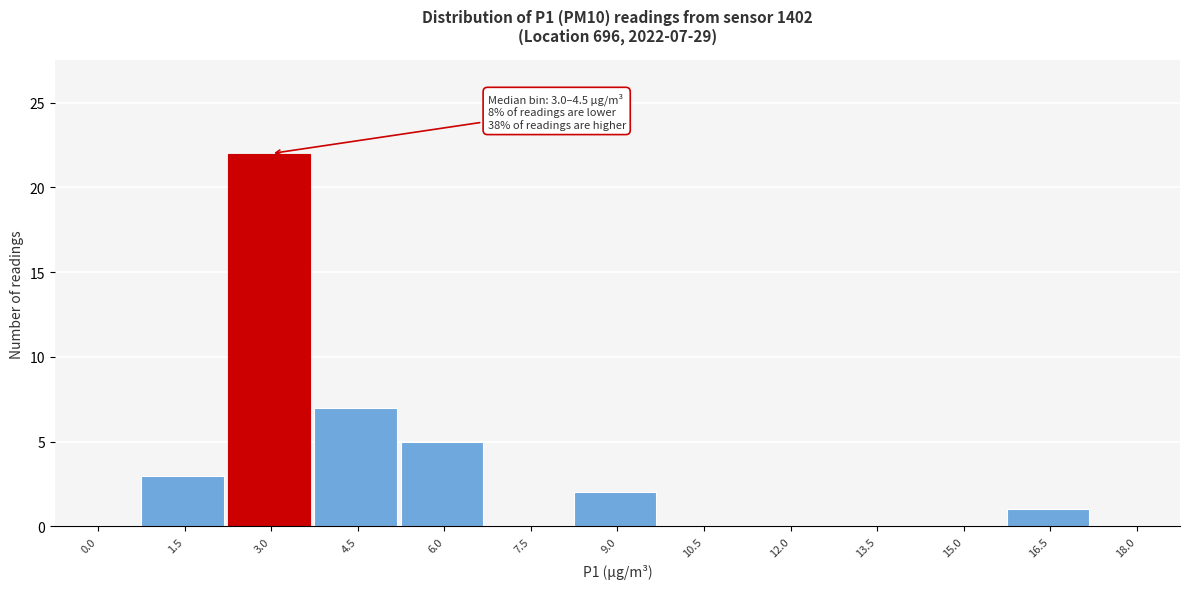

Reading left to right, what are all the values shown in this chart?

0.0=0	1.5=3	3.0=22	4.5=7	6.0=5	7.5=0	9.0=2	10.5=0	12.0=0	13.5=0	15.0=0	16.5=1	18.0=0